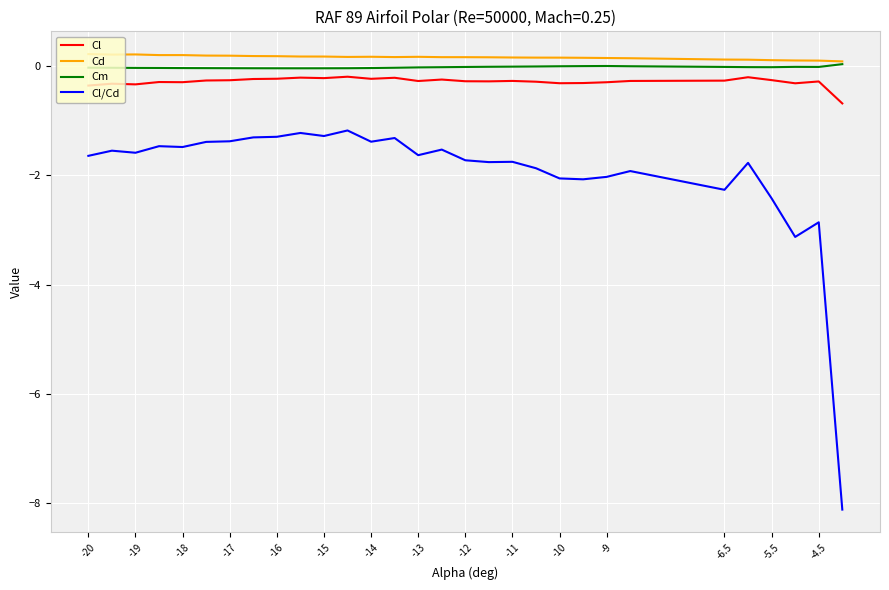

True or false: Cl/Cd and Cd intersect in this chart.

False